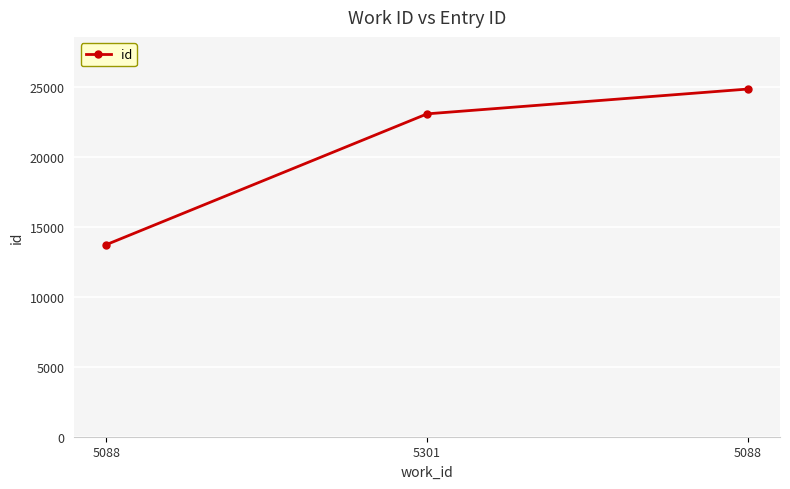

Count the number of data series in this chart.

1